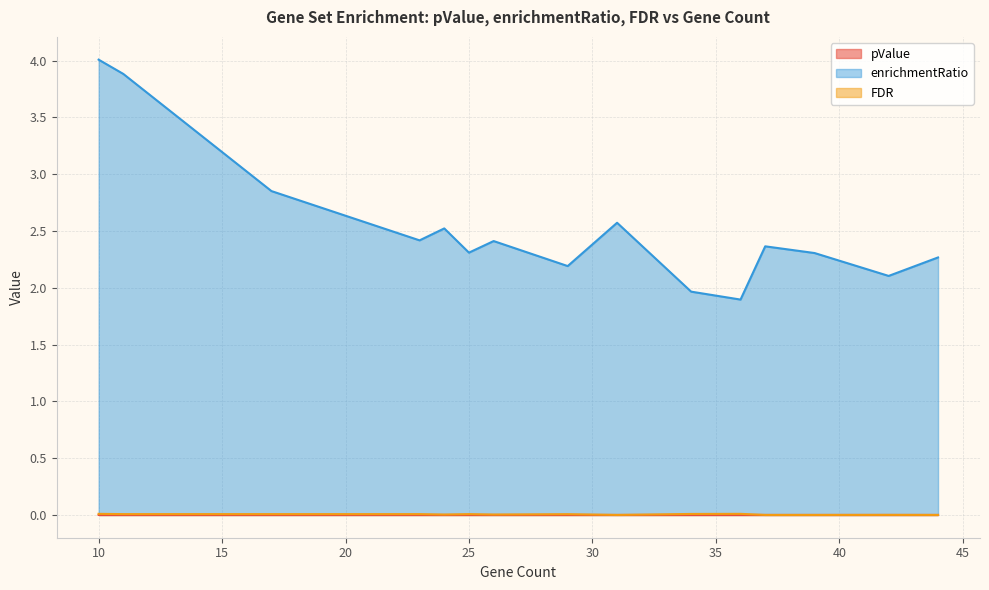

Does the chart have visible grid lines?

Yes